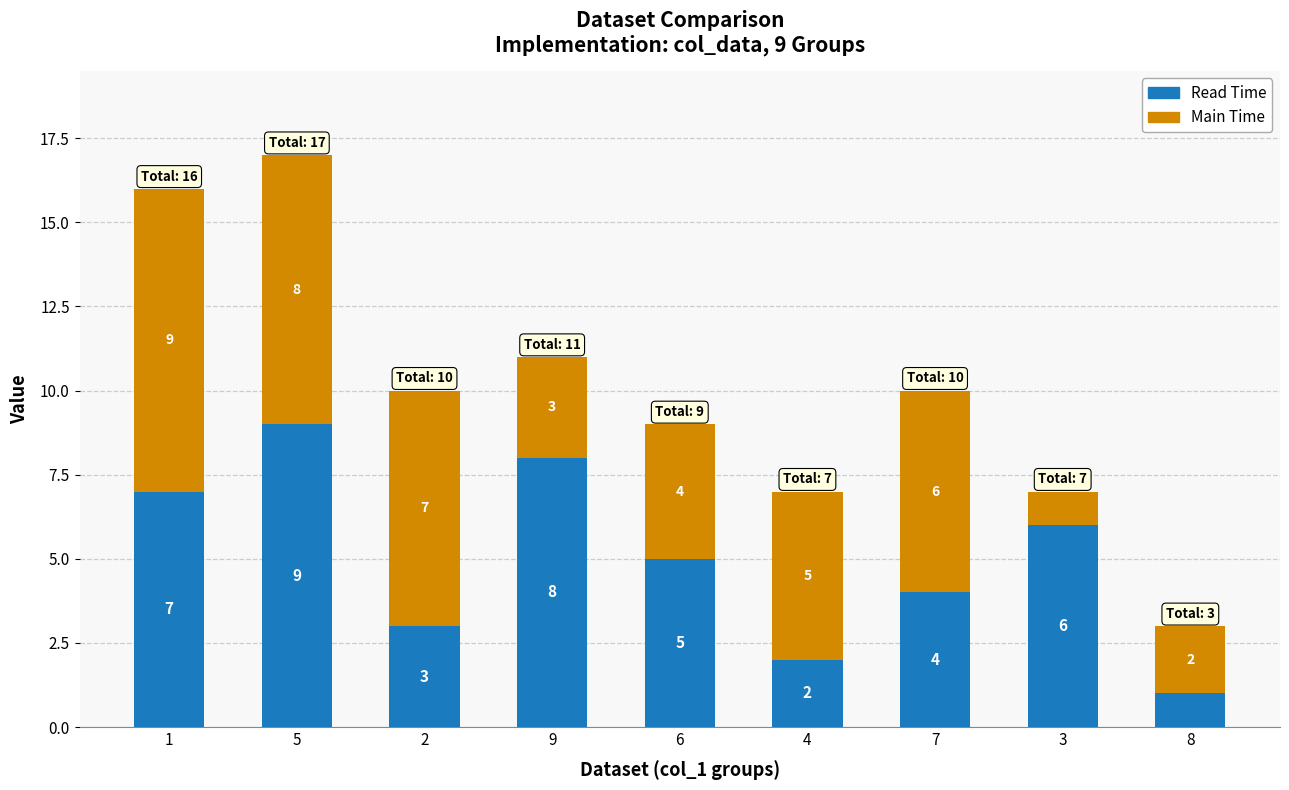

Are the bars grouped side by side (vs. stacked)?

No